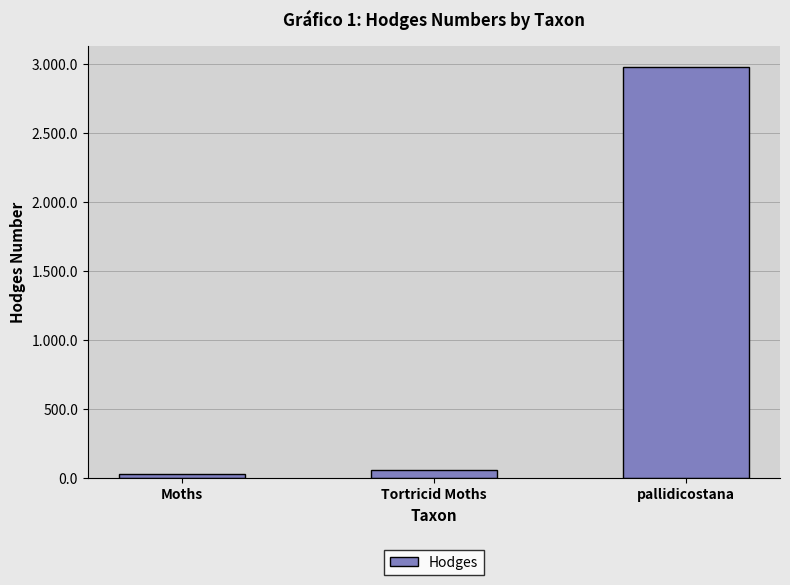

At which category does the chart reach its peak across all series?

pallidicostana